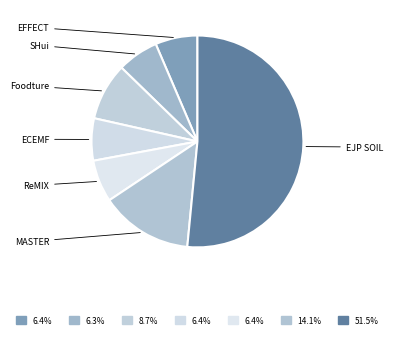

Count the number of slices in the pie.

7